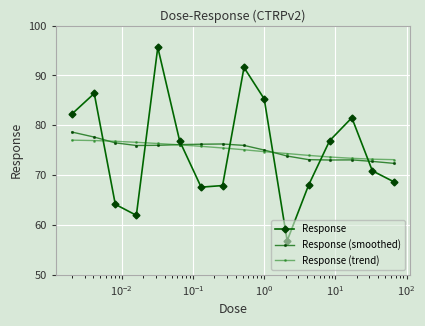

What is the value of the Response (smoothed) point at the 14th from the left?

73.0